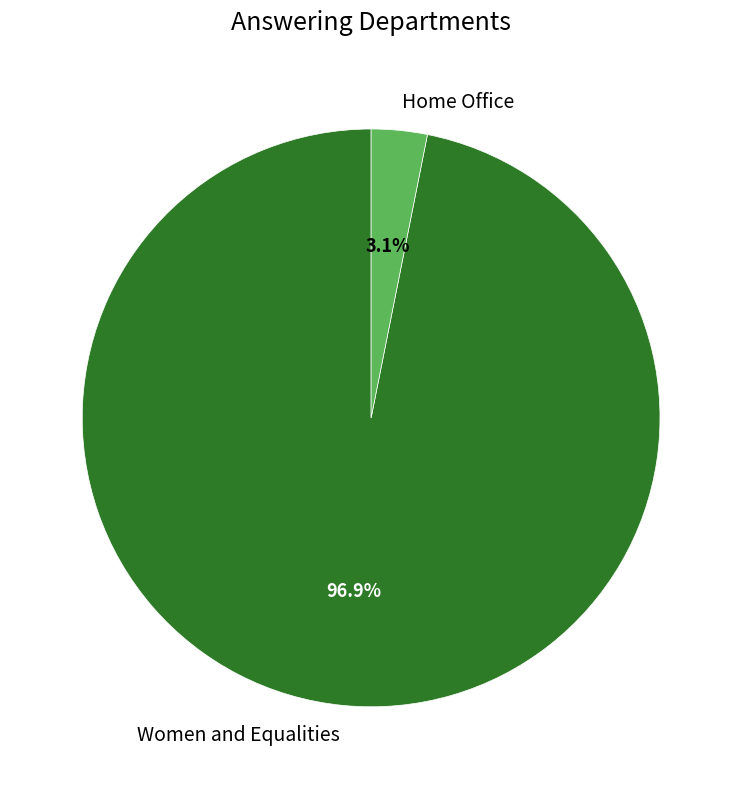

What is the largest slice in the pie chart?

Women and Equalities